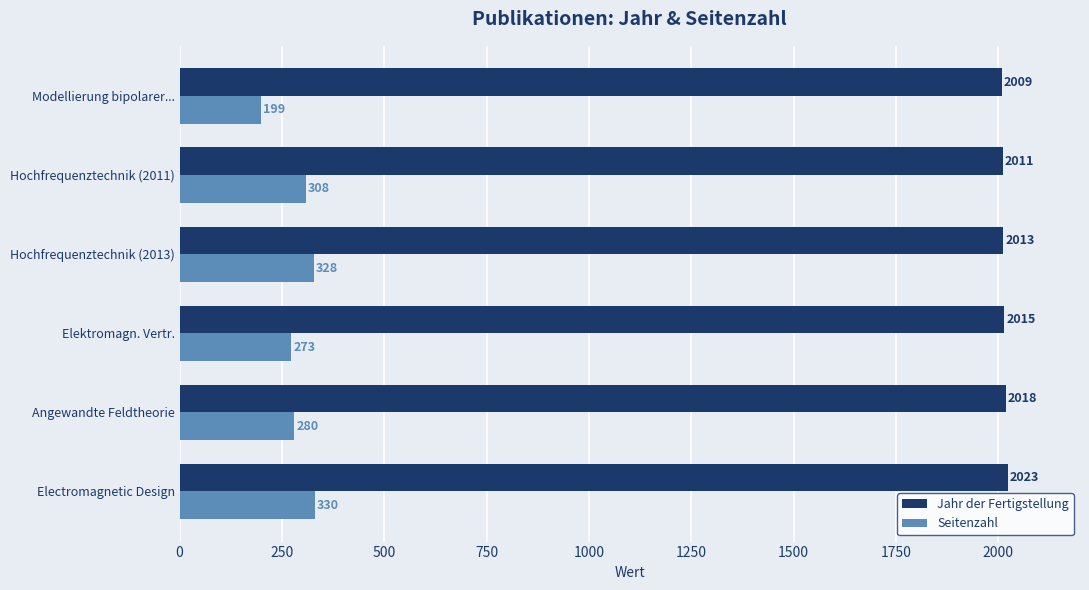

At how many categories does at least one series exceed 766?

6